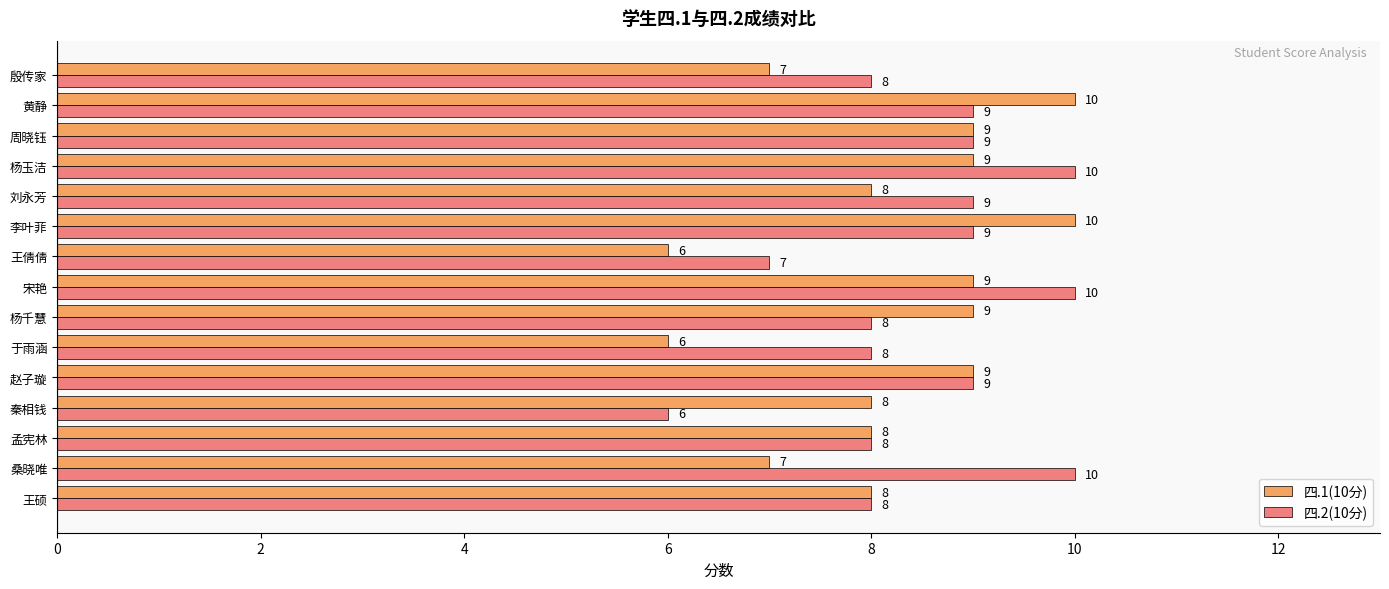

How many 四.2(10分) values are between 8 and 9?

10